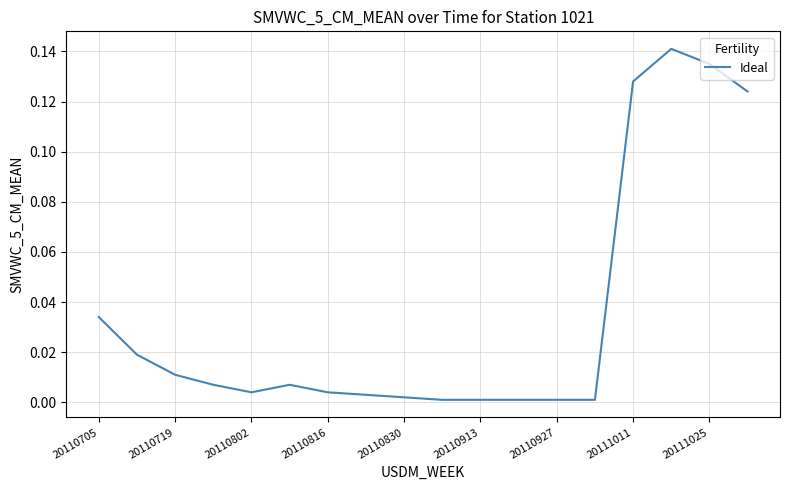

How many lines are shown in the chart?

1